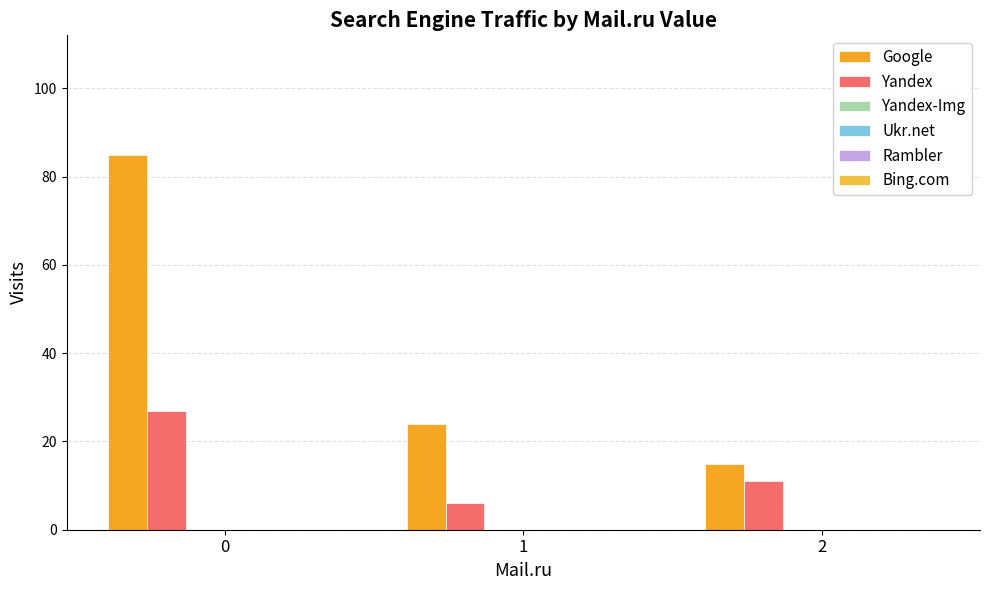

Reading left to right, what are all the values shown in this chart?

Google: 0=85	1=24	2=15
Yandex: 0=27	1=6	2=11
Yandex-Img: 0=0	1=0	2=0
Ukr.net: 0=0	1=0	2=0
Rambler: 0=0	1=0	2=0
Bing.com: 0=0	1=0	2=0